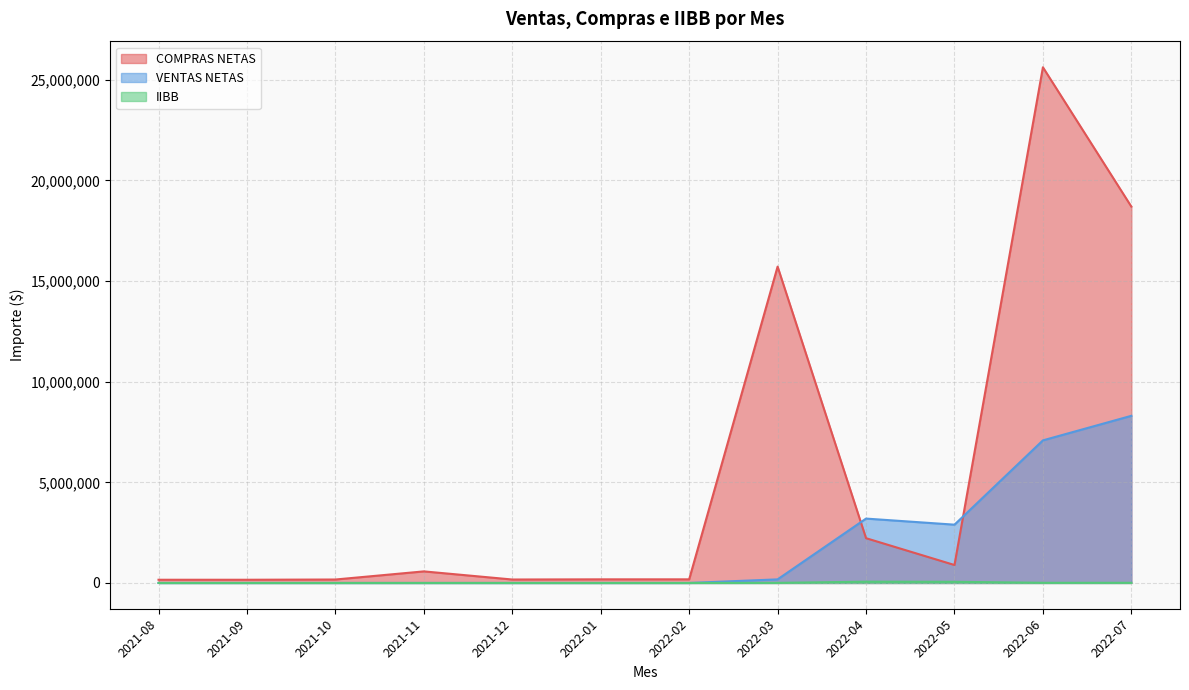

What is the sum of the COMPRAS NETAS values at 2021-10 and 2022-05?

1062953.4